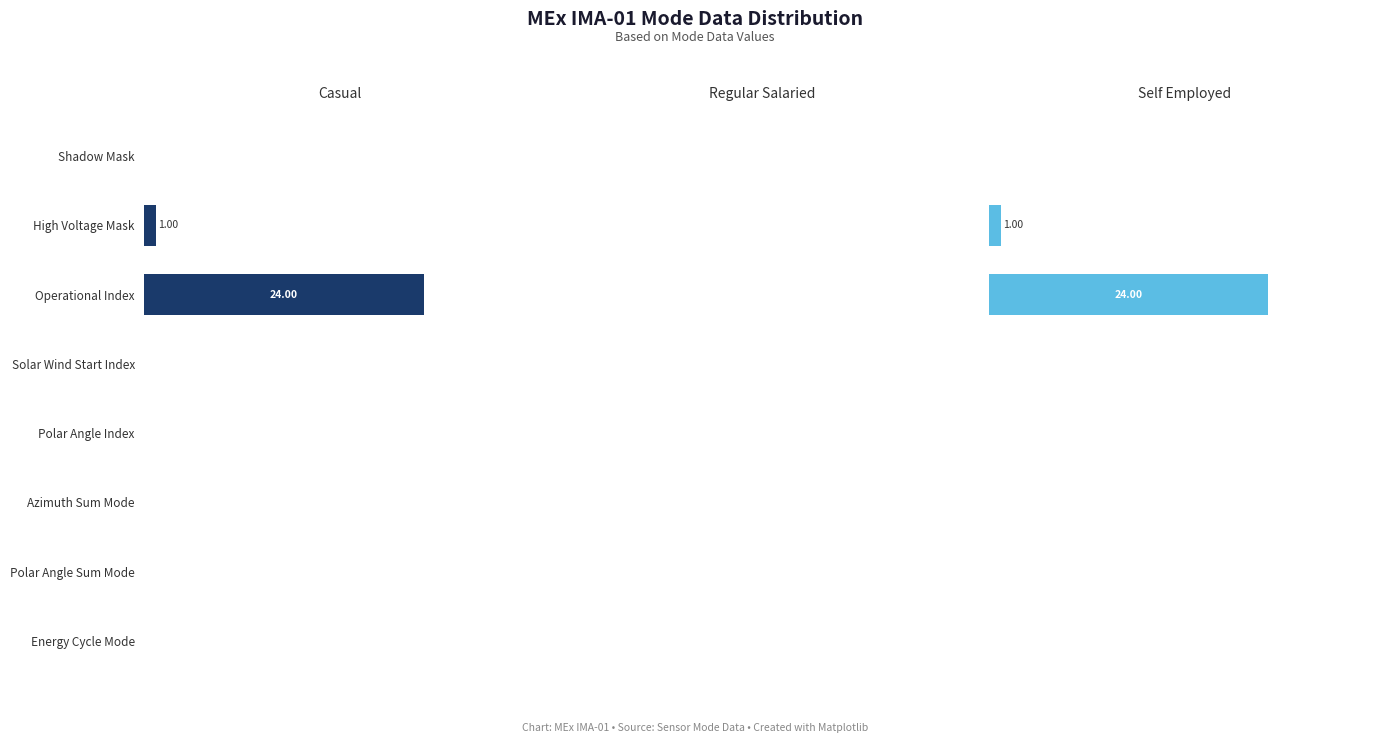

How many distinct data groups are displayed?

3